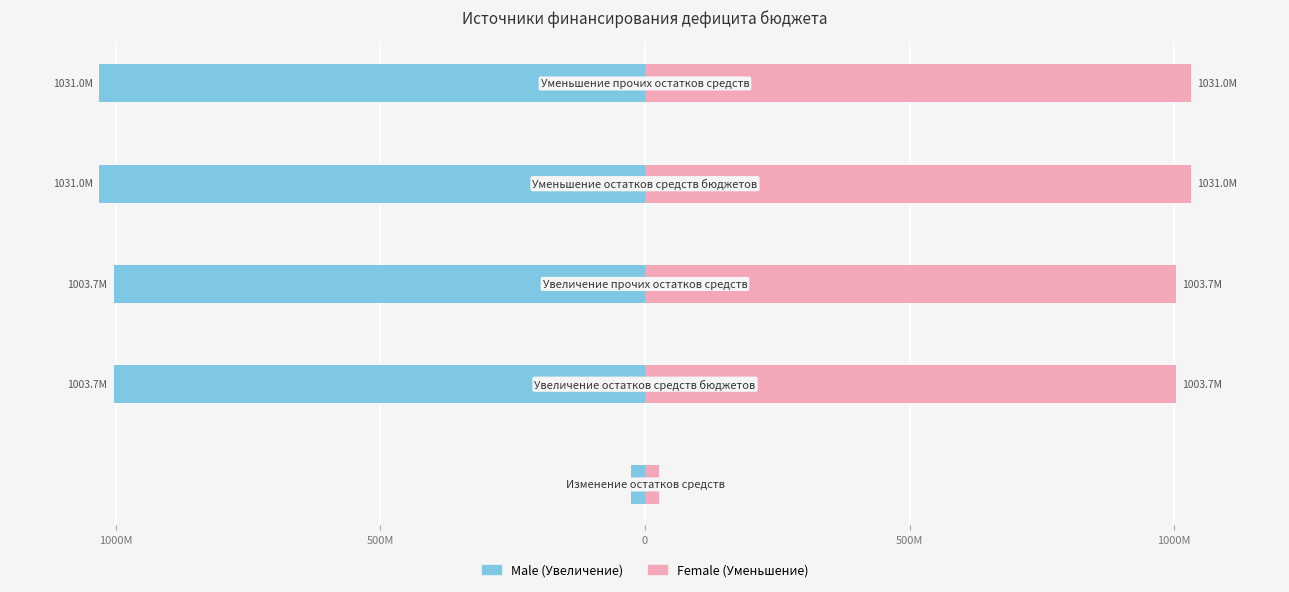

What are all the series names shown in the legend?

Male, Female